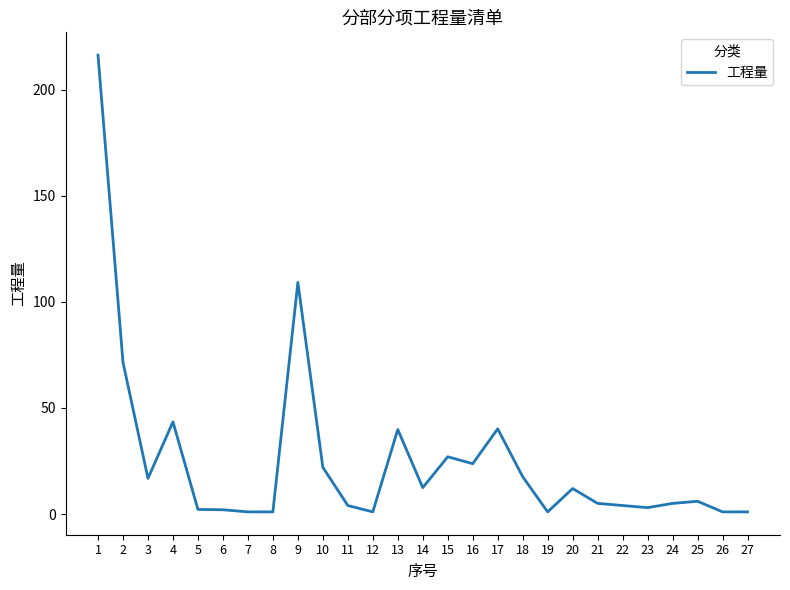

What is the maximum value shown in the chart?

216.2